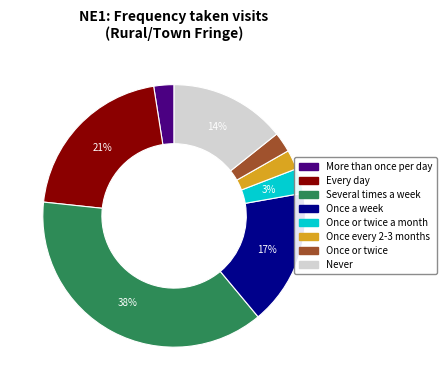

How many segments does this pie chart have?

8